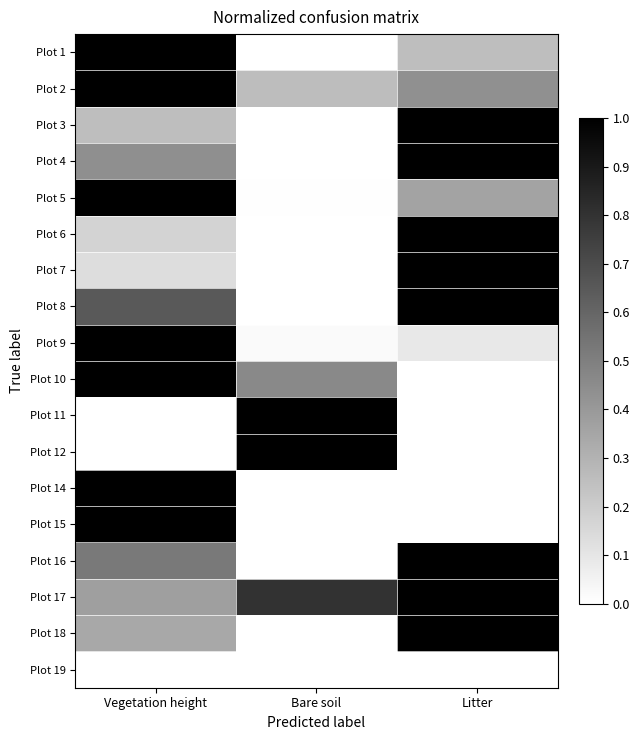

List the series in order of their peak value, lowest first.

Plot 19, Plot 1, Plot 2, Plot 3, Plot 4, Plot 5, Plot 6, Plot 7, Plot 8, Plot 9, Plot 10, Plot 11, Plot 12, Plot 14, Plot 15, Plot 16, Plot 17, Plot 18